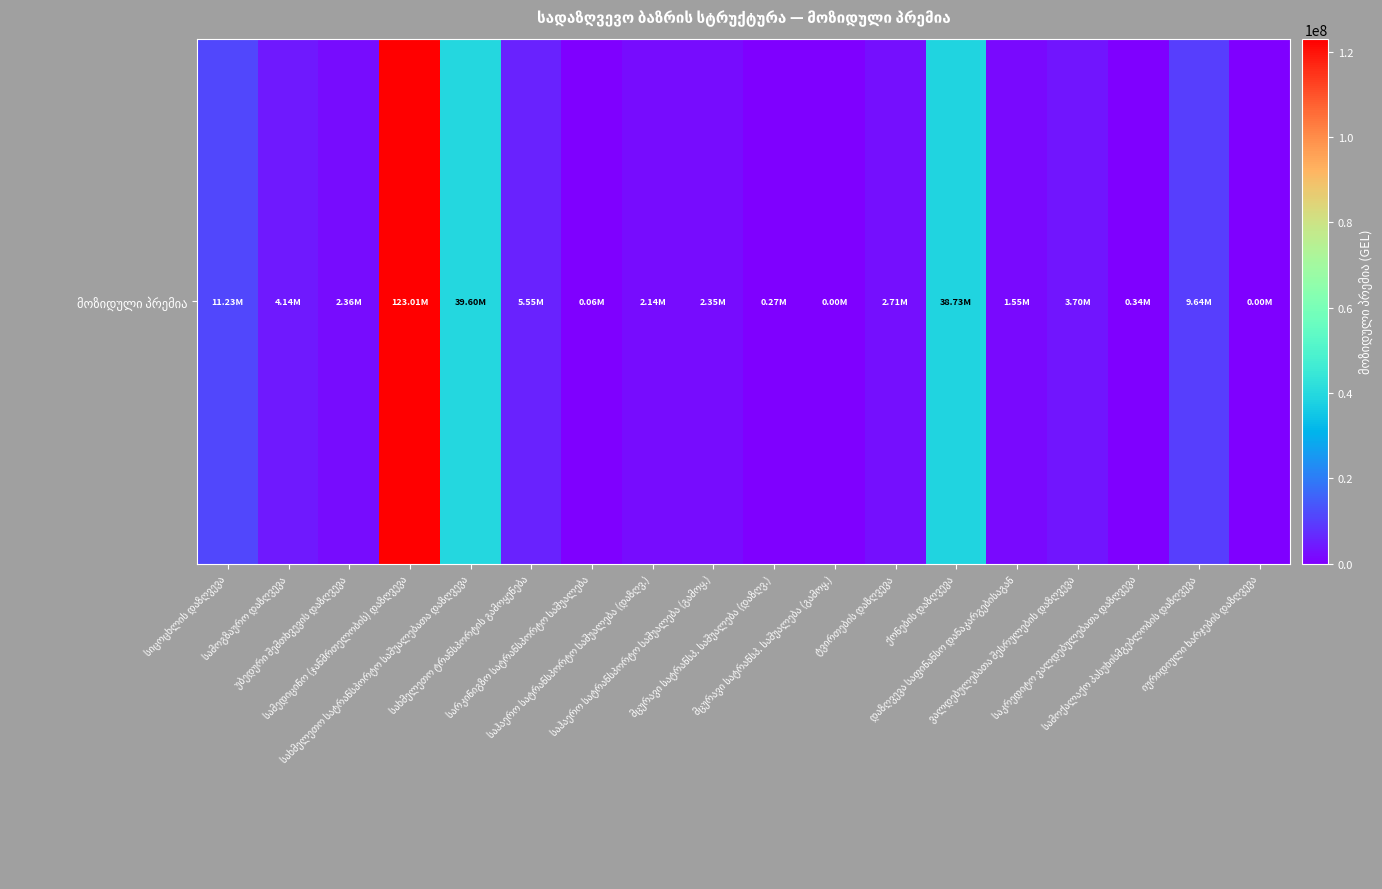

Reading left to right, transcribe all the data shown in this chart.

სიცოცხლის დაზღვევა=11225636.5	სამოგზაურო დაზღვევა=4143137.5	უბედური შემთხვევის დაზღვევა=2360829.9	სამედიცინო (ჯანმრთელობის) დაზღვევა=123006709.4	სახმელეთო სატრანსპორტო საშუალებათა დაზღვევა=39604270.3	სახმელეთო ტრანსპორტის გამოყენება=5547325.4	სარკინიგზო სატრანსპორტო საშუალება=62322.4	საჰაერო სატრანსპორტო საშუალება (დაზღვ.)=2139984.4	საჰაერო სატრანსპორტო საშუალება (გამოყ.)=2349749.9	მცურავი სატრანსპ. საშუალება (დაზღვ.)=265868.1	მცურავი სატრანსპ. საშუალება (გამოყ.)=0.0	ტვირთების დაზღვევა=2713836.7	ქონების დაზღვევა=38732210.2	დაზღვევა საფინანსო დანაკარგებისაგან=1549661.4	ვალდებულებათა შესრულების დაზღვევა=3698826.9	საკრედიტო ვალდებულებათა დაზღვევა=340982.9	სამოქალაქო პასუხისმგებლობის დაზღვევა=9641449.2	იურიდიული ხარჯების დაზღვევა=0.0